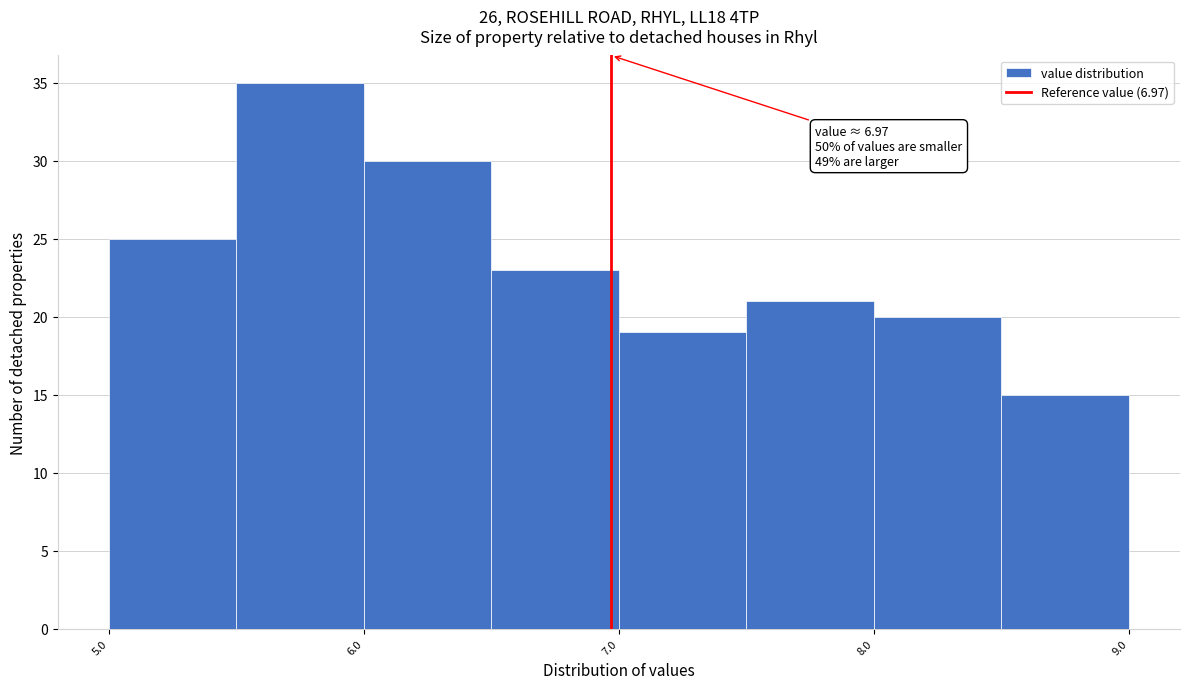

Over which range of the x-axis is the bar tallest?

5.5 to 6.0